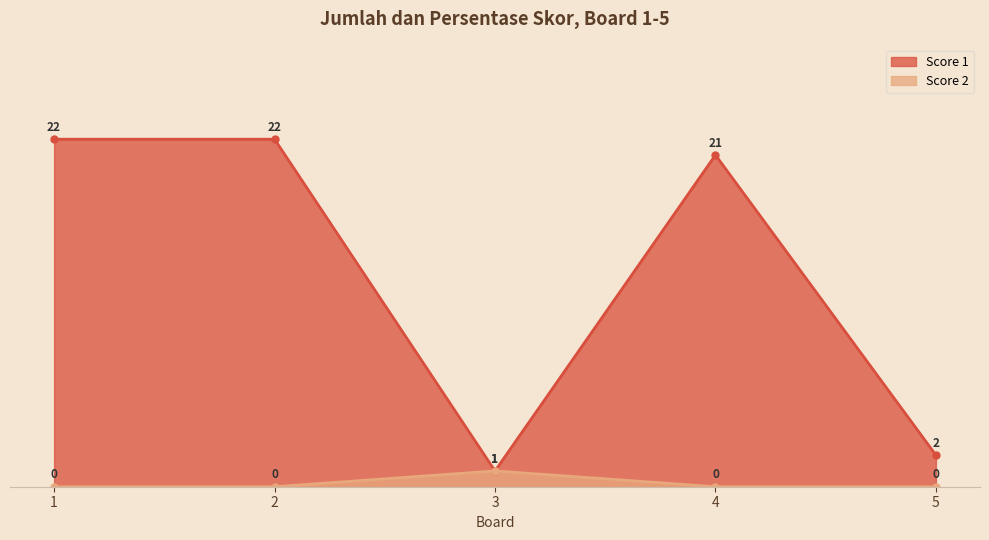

True or false: Score 1 has a value of 27 at 4.

False